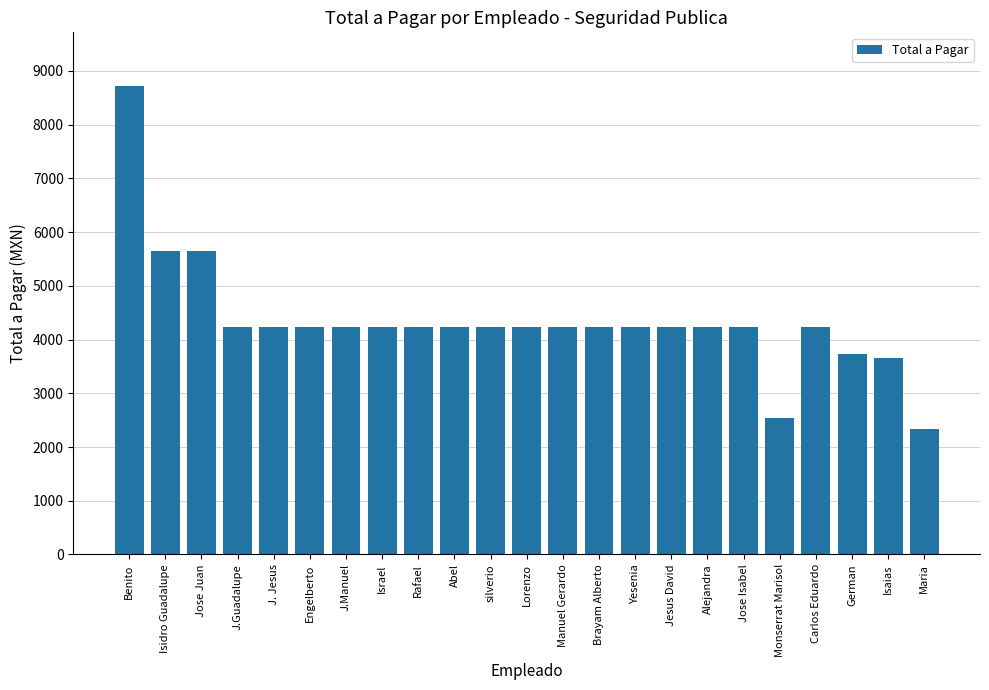

What is the value of the 8th bar from the left?

4225.5